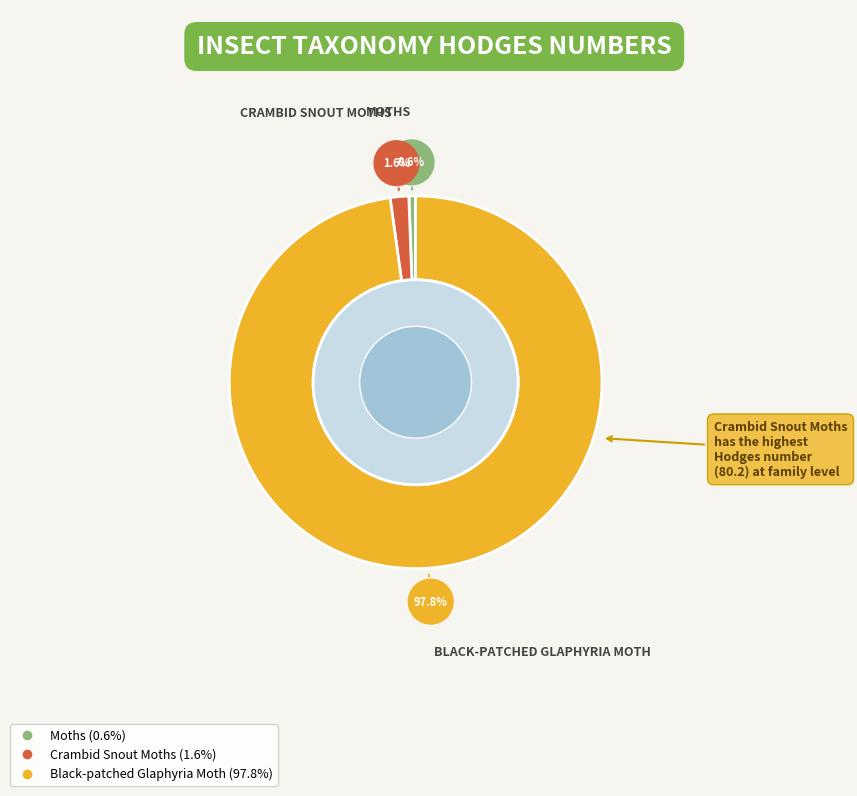

What is the largest slice in the pie chart?

Black-patched Glaphyria Moth